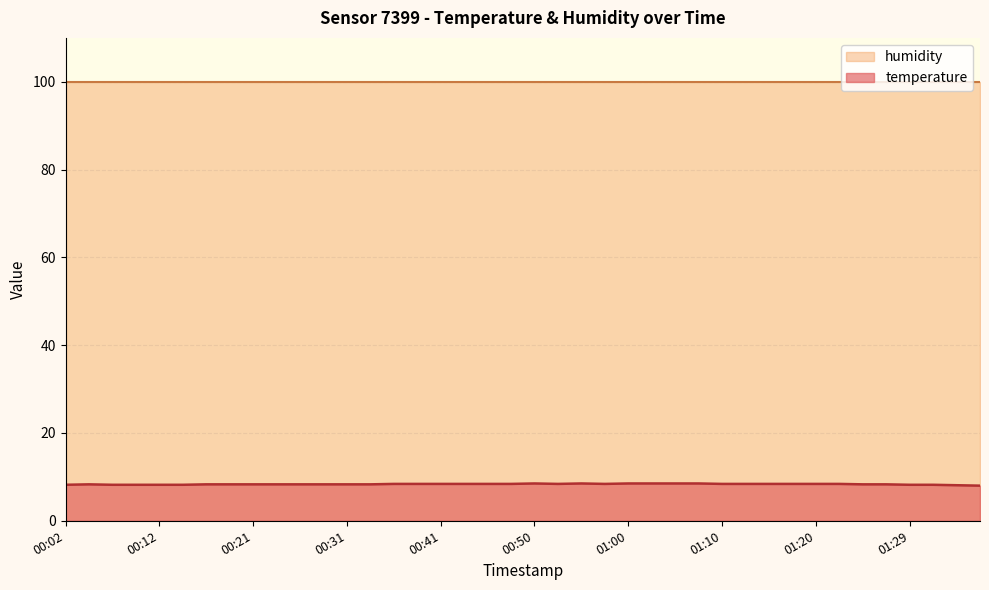

Reading left to right, list all the values displayed in this chart.

00:02=8.2	00:04=8.3	00:07=8.2	00:09=8.2	00:12=8.2	00:14=8.2	00:16=8.3	00:19=8.3	00:21=8.3	00:24=8.3	00:26=8.3	00:29=8.3	00:31=8.3	00:33=8.3	00:36=8.4	00:38=8.4	00:41=8.4	00:43=8.4	00:46=8.4	00:48=8.4	00:50=8.5	00:53=8.4	00:55=8.5	00:58=8.4	01:00=8.5	01:03=8.5	01:05=8.5	01:07=8.5	01:10=8.4	01:12=8.4	01:15=8.4	01:17=8.4	01:20=8.4	01:22=8.4	01:24=8.3	01:27=8.3	01:29=8.2	01:32=8.2	01:34=8.1	01:37=8.0